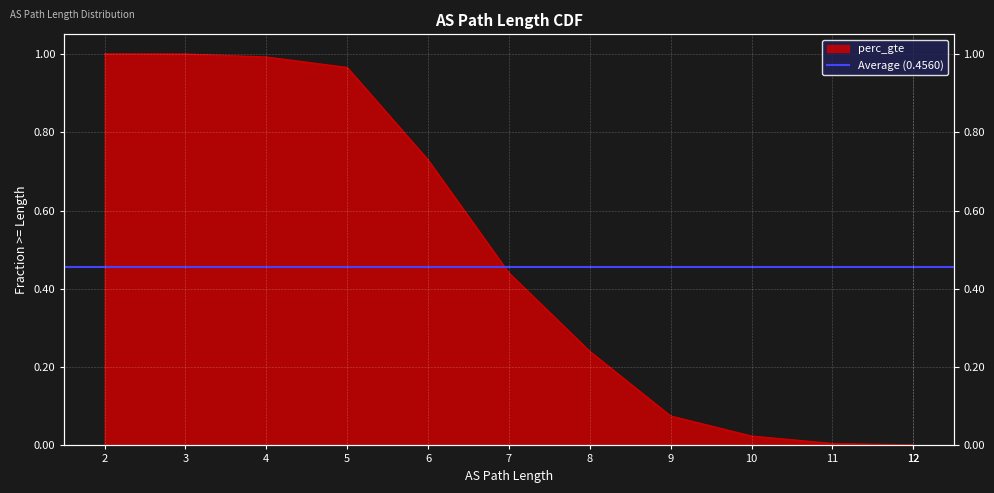

What is the change in value from 7 to 8?

-0.2